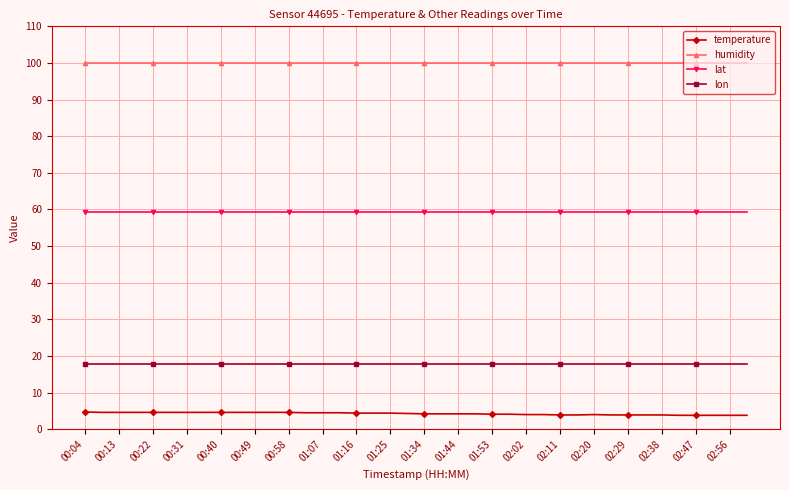

How many lines are shown in the chart?

4